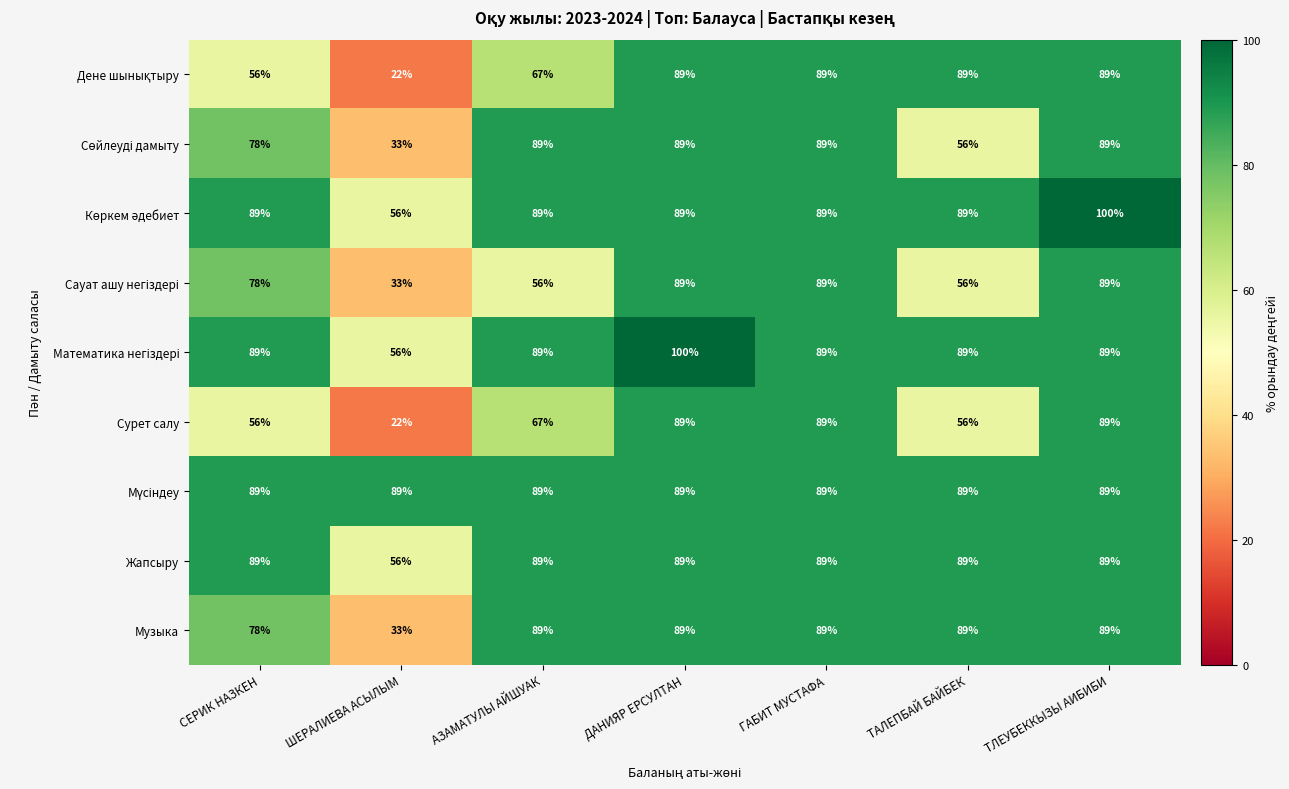

What is the difference between the maximum and minimum values in the Музыка series?

56